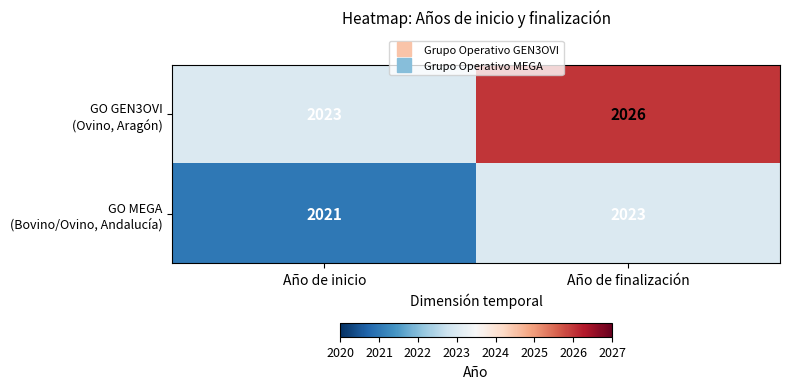

At which category is the sum across all series the highest?

Año de finalización